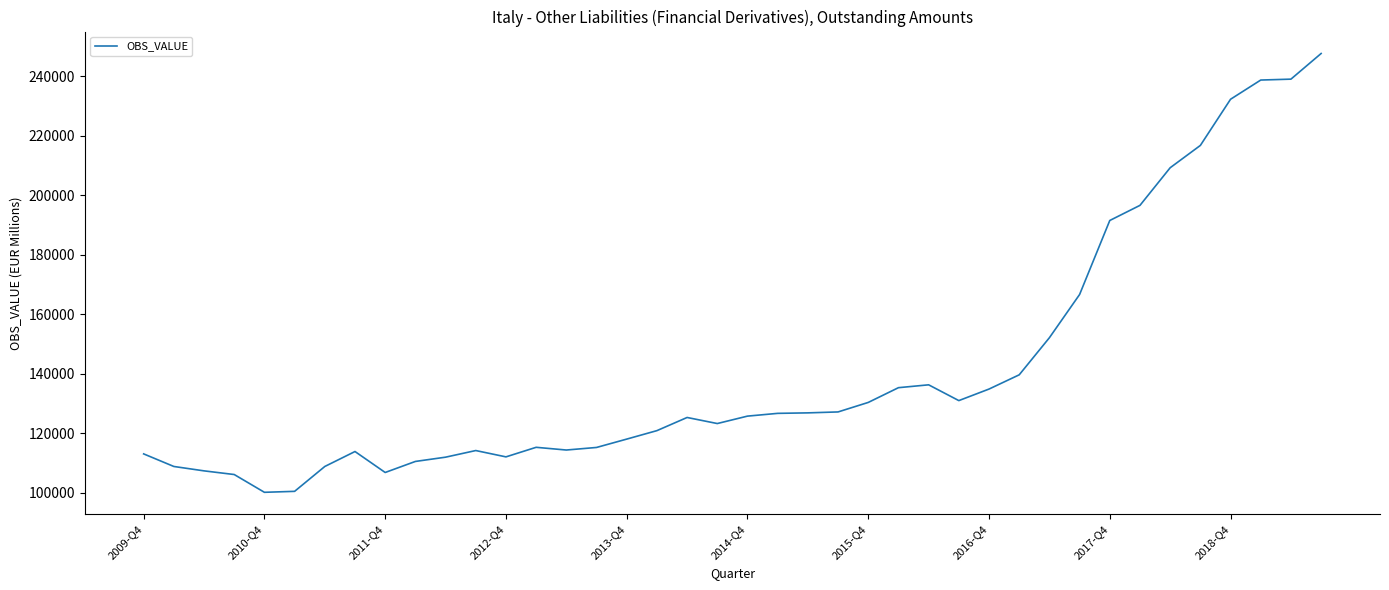

What is the minimum value shown in the chart?

100156